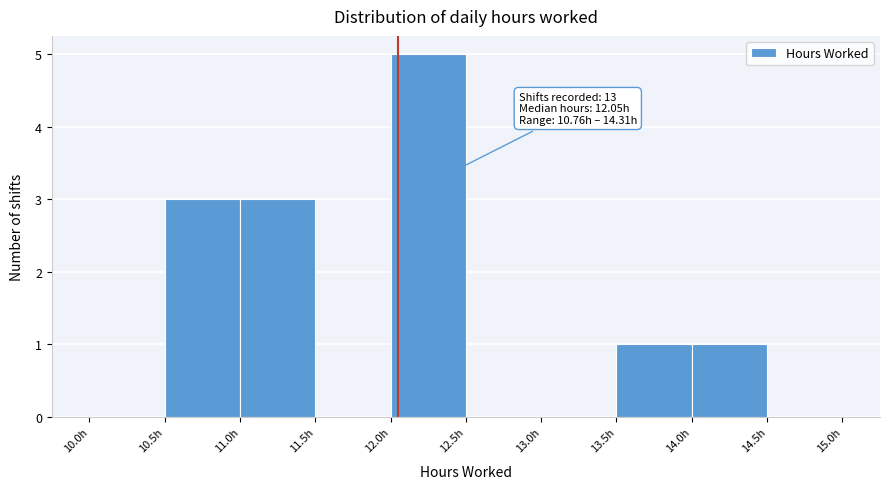

Which range on the x-axis has the tallest bar?

12.0 to 12.5